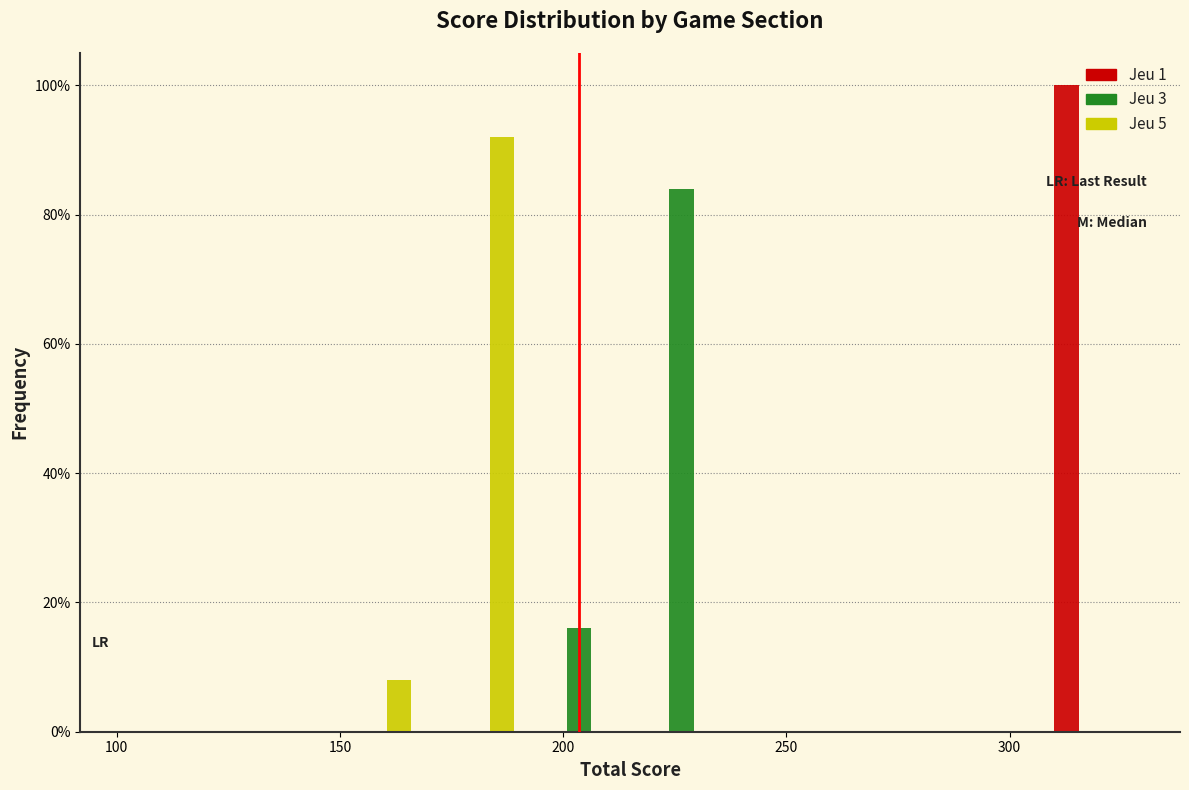

In the Jeu 1 series, which range on the x-axis has the tallest bar?

307 to 330